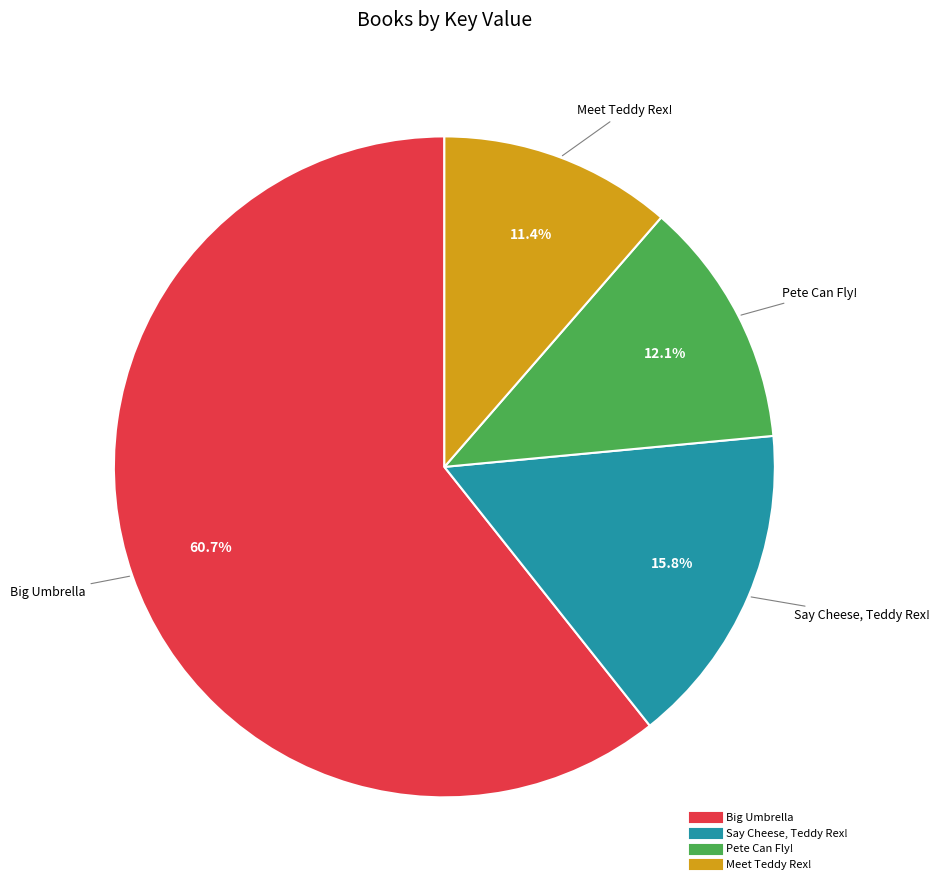

Is the sum of Say Cheese, Teddy Rex! and Meet Teddy Rex! greater than half?

No